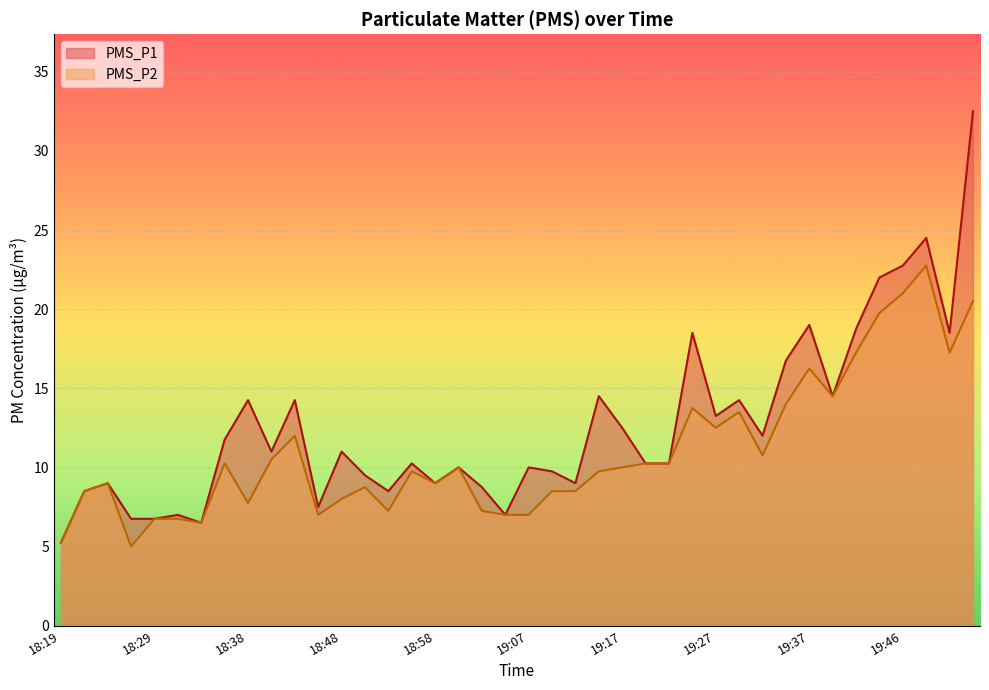

Which series has the largest range (max minus min)?

PMS_P1